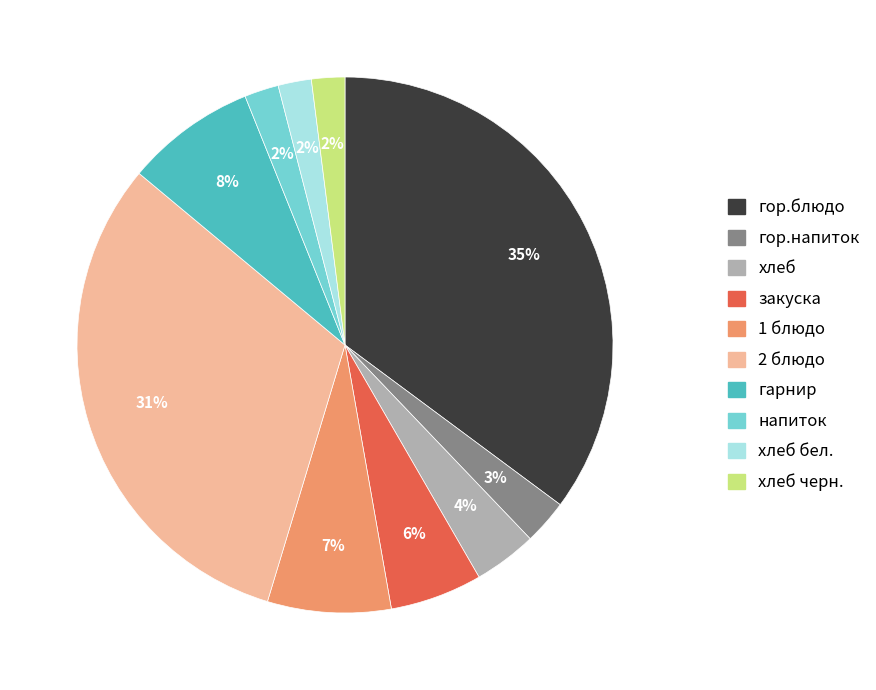

To the nearest percent, what is the difference between the largest and smallest slice percentages?

33%